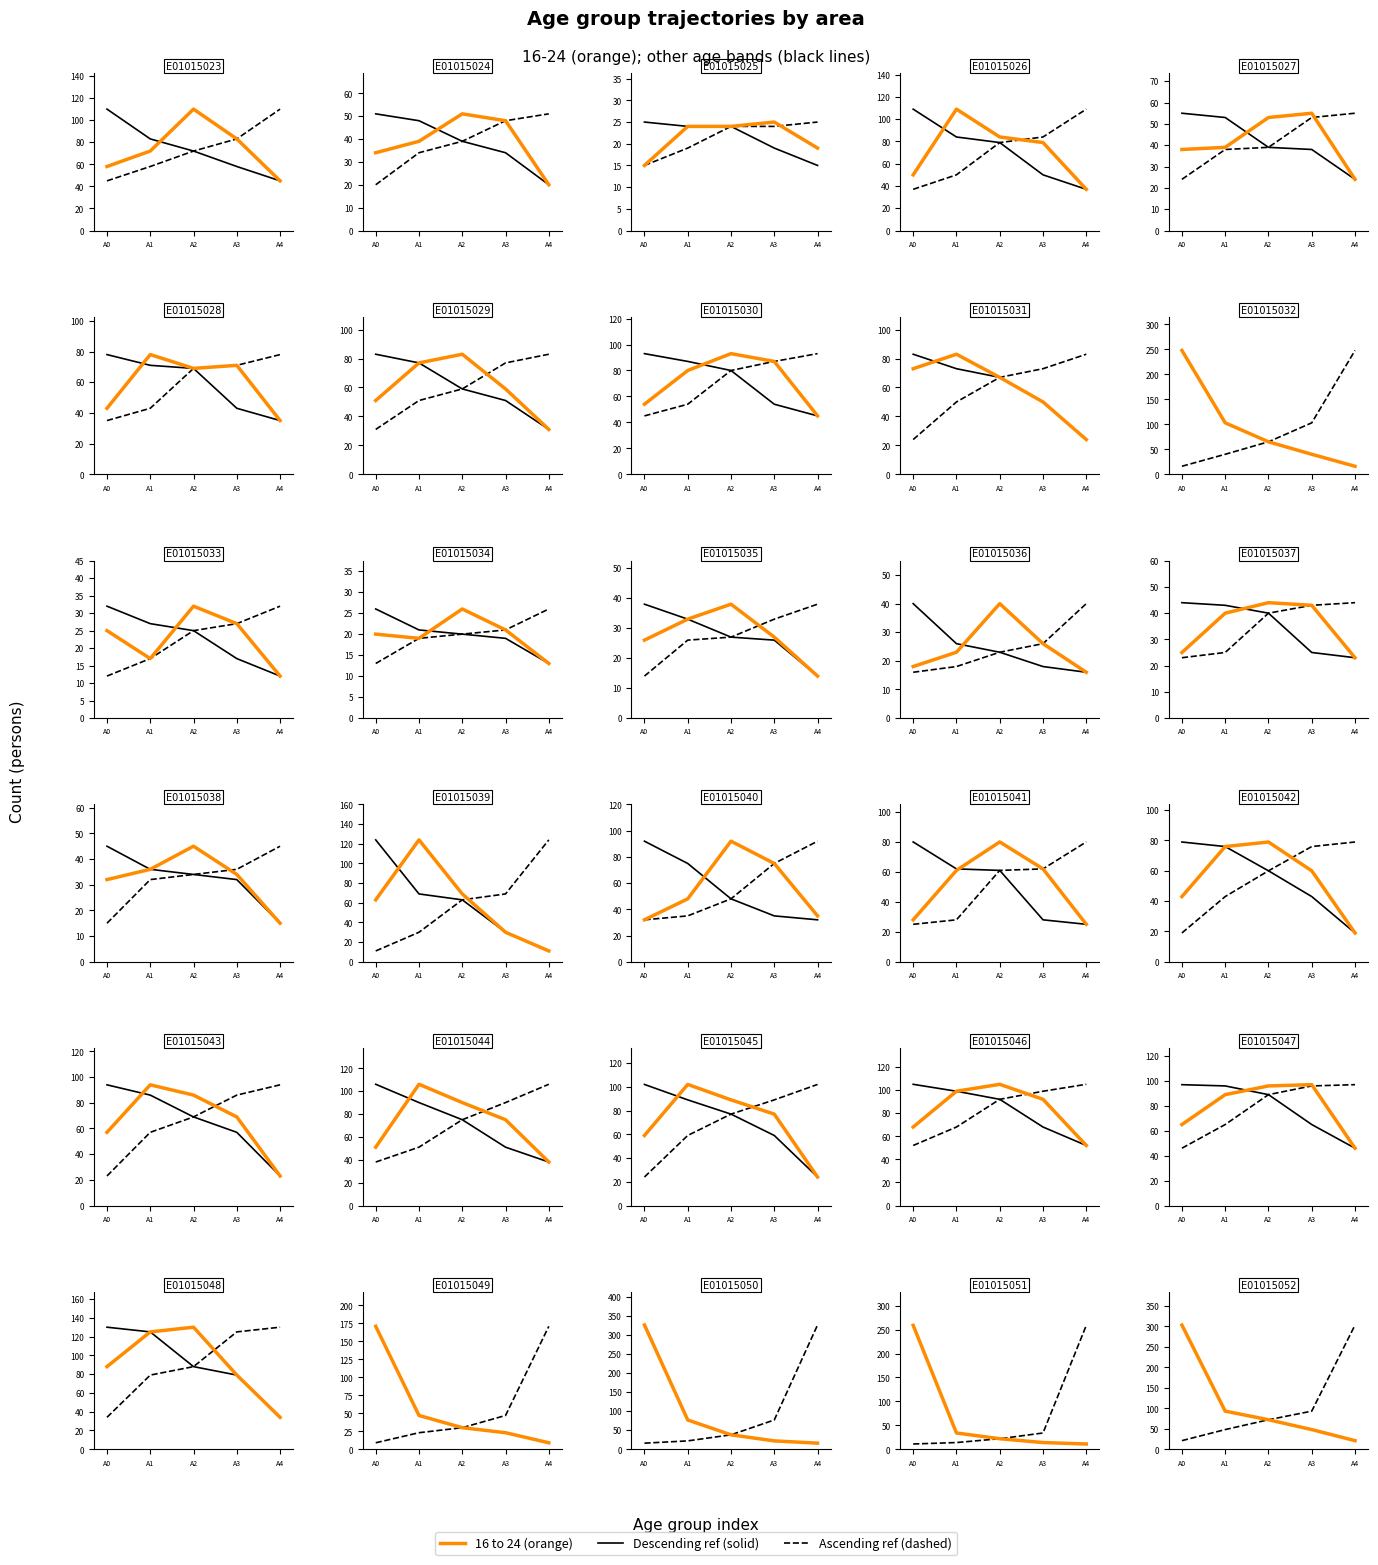

True or false: Descending ref and 16 to 24 intersect in this chart.

False